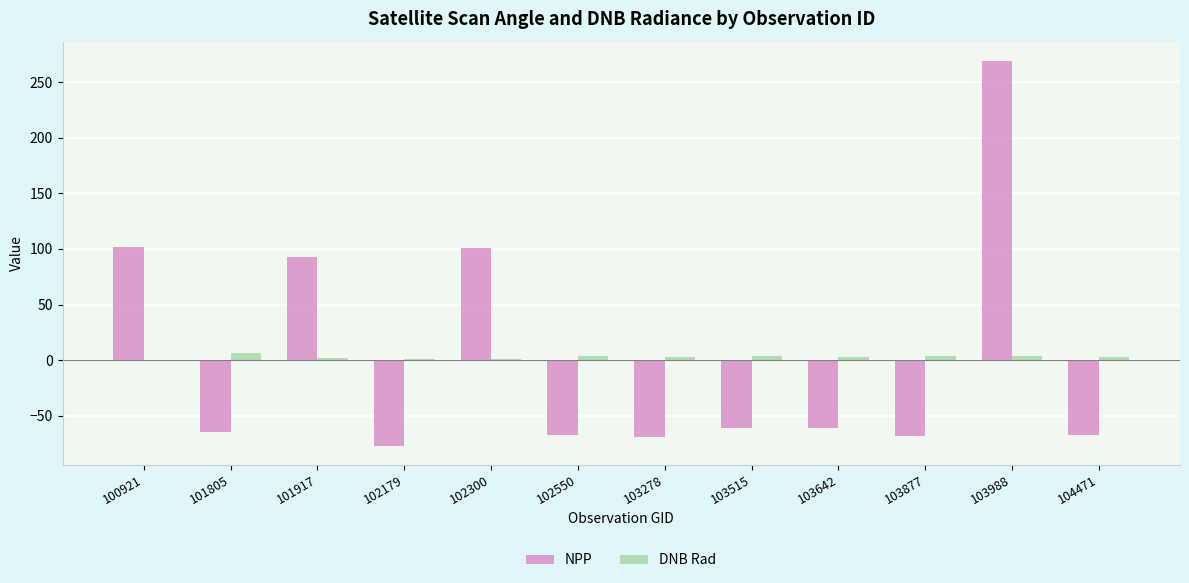

Between 101917 and 103642, which series saw the biggest shift?

NPP